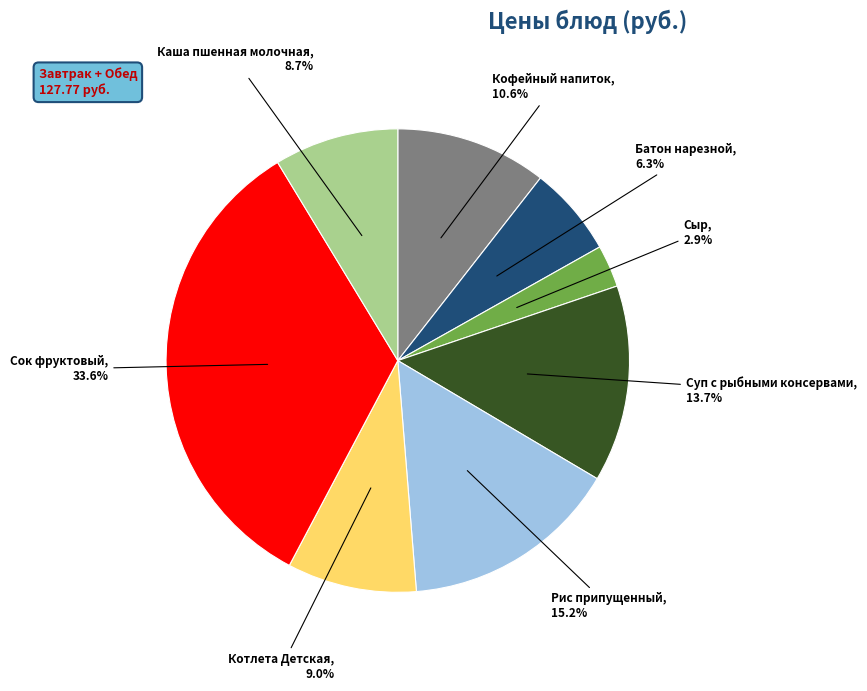

Is there any slice that represents more than half of the pie?

No